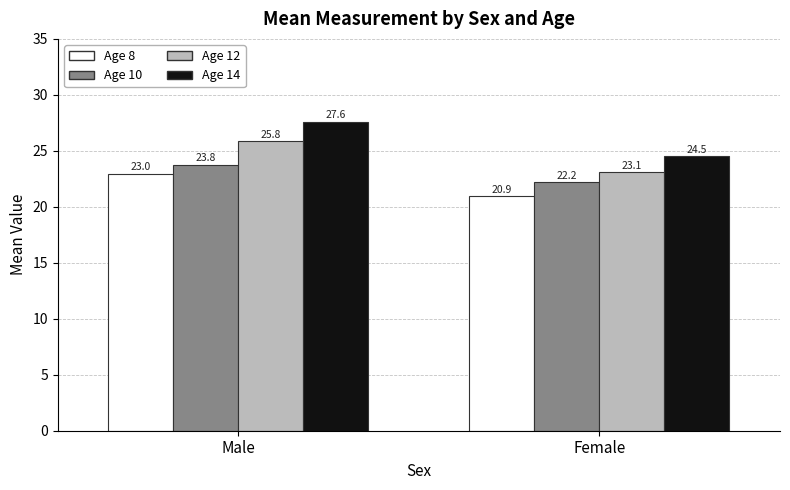

What value does the Age 12 series have at Male?

25.8